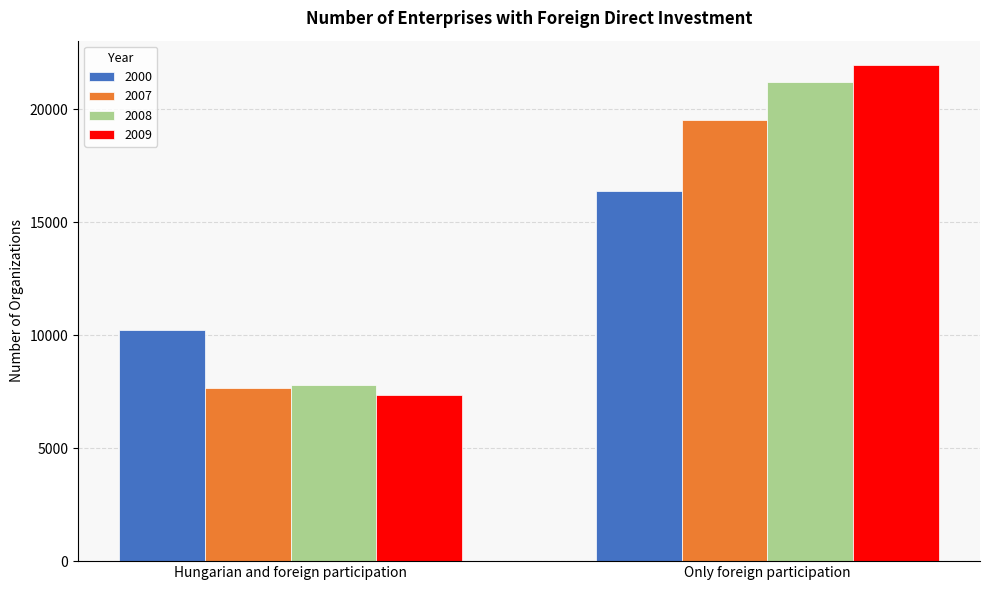

How many bars are there in total?

8